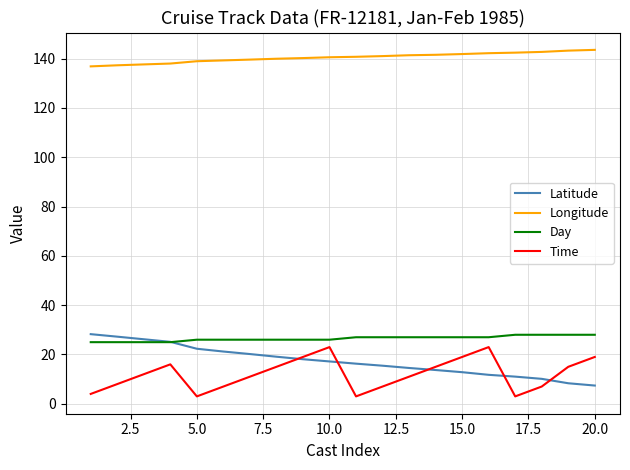

What is the maximum value for Longitude?

143.6